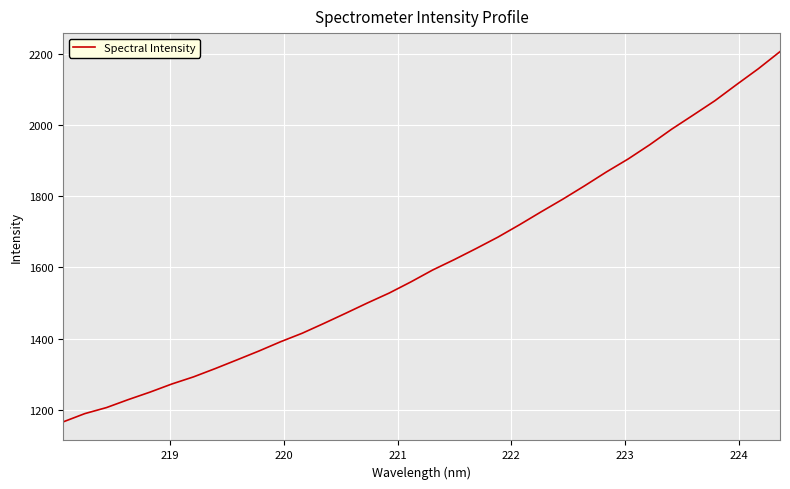

What is the smallest value displayed?

1166.1